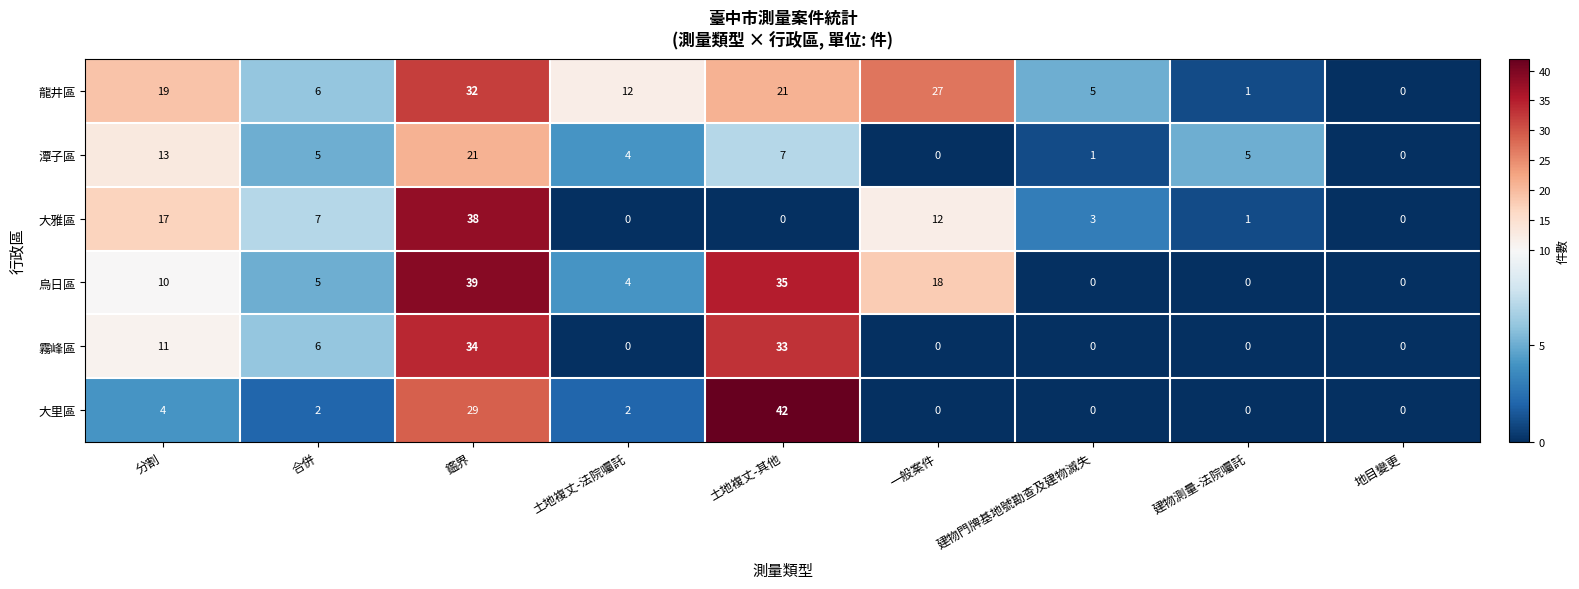

What is the sum of the 大雅區 values at 土地複丈-法院囑託 and 合併?

7